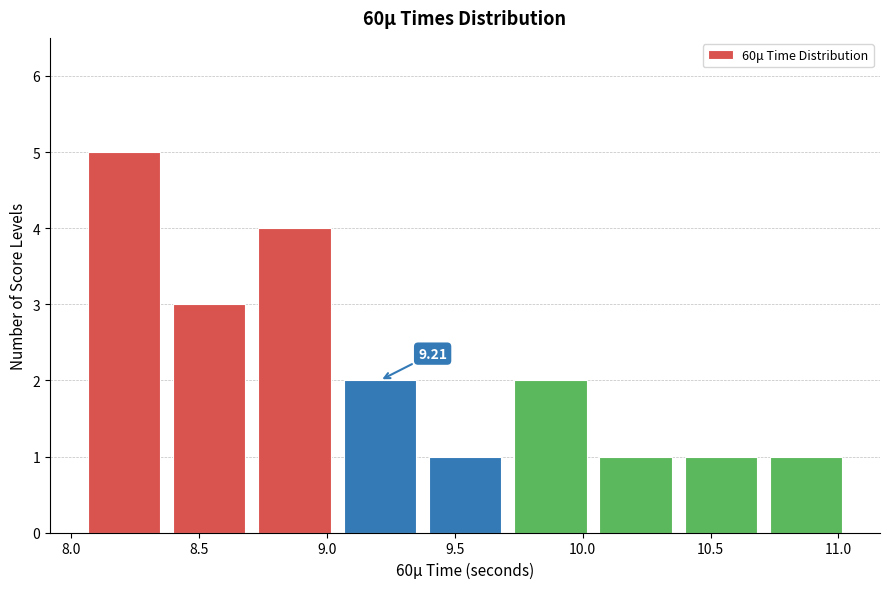

Over which range of the x-axis is the bar tallest?

8.05 to 8.35